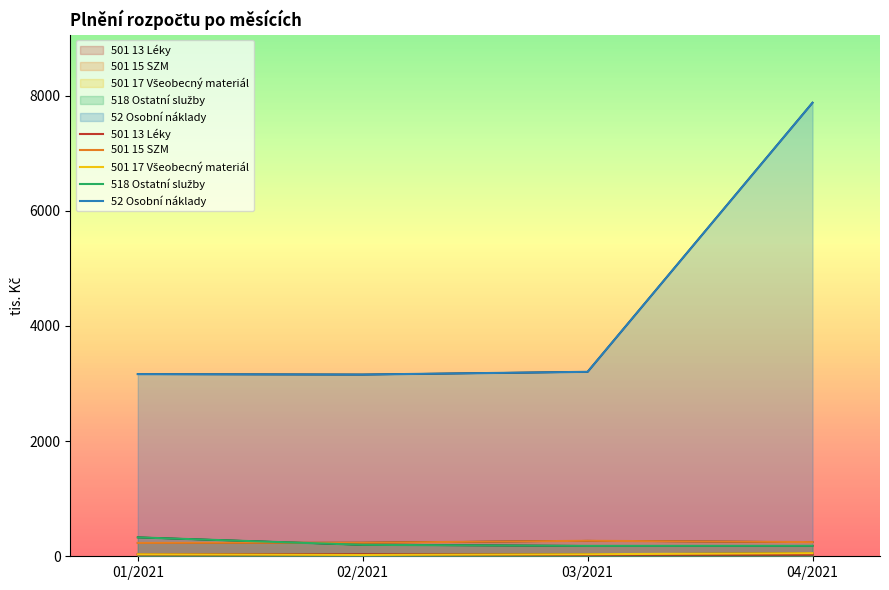

What are all the series names shown in the legend?

501 13 Léky, 501 15 SZM, 501 17 Všeobecný materiál, 518 Ostatní služby, 52 Osobní náklady